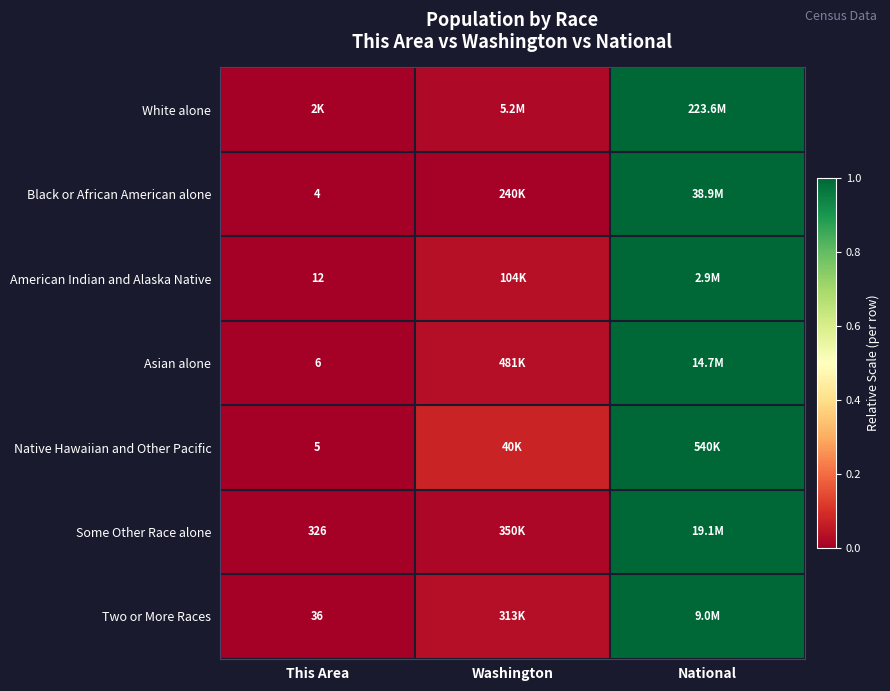

Which series has the widest spread of values?

White alone